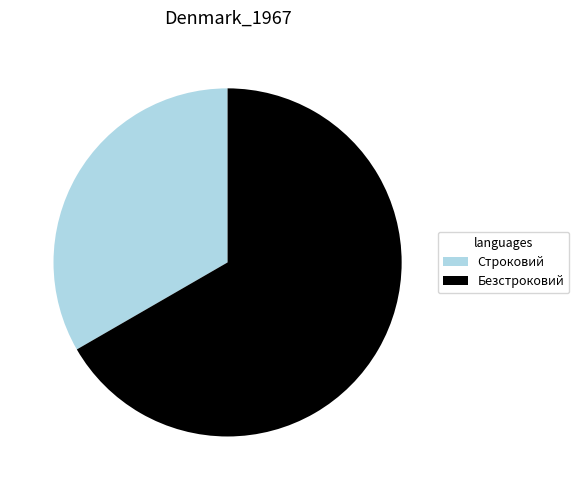

Between Безстроковий and Строковий, which is larger?

Безстроковий